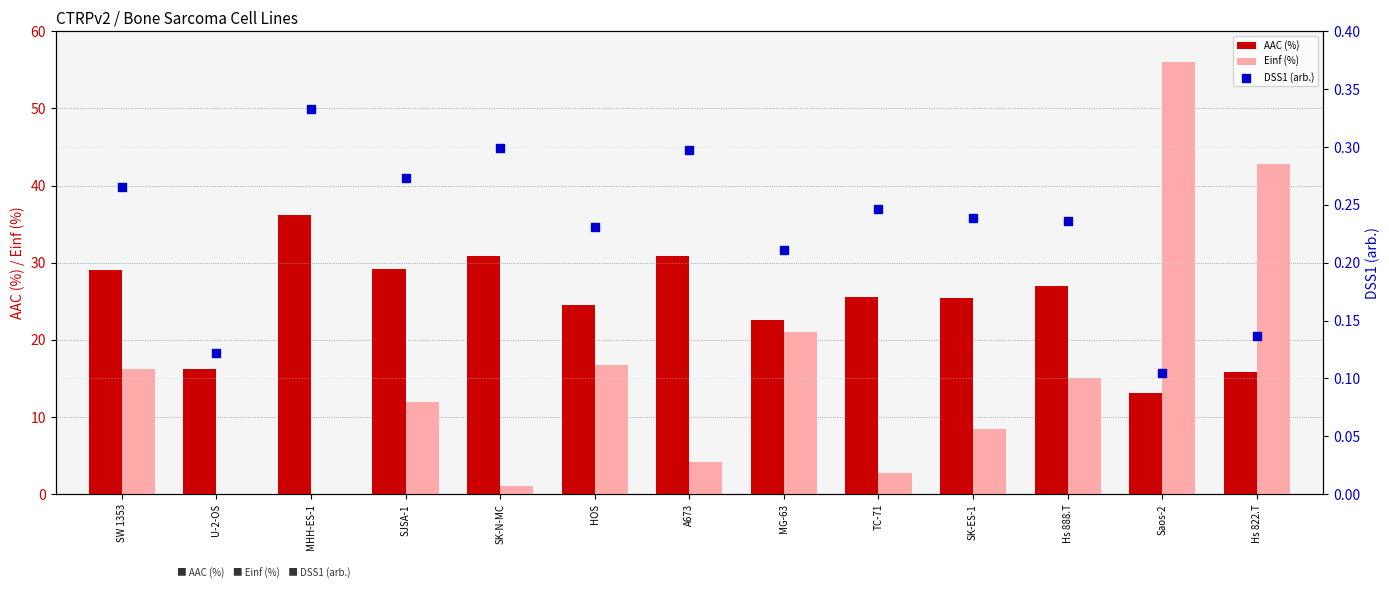

Which series contains the lowest Y value?

Einf (%)